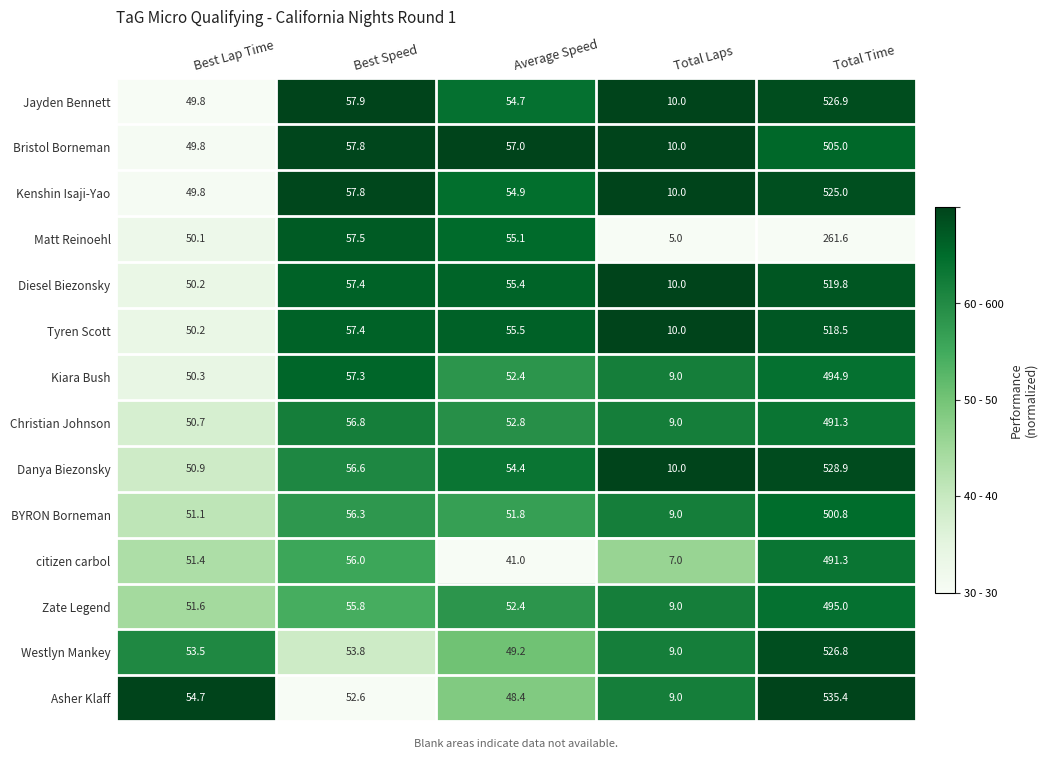

What is the total value across all series at Best Lap Time?

714.1